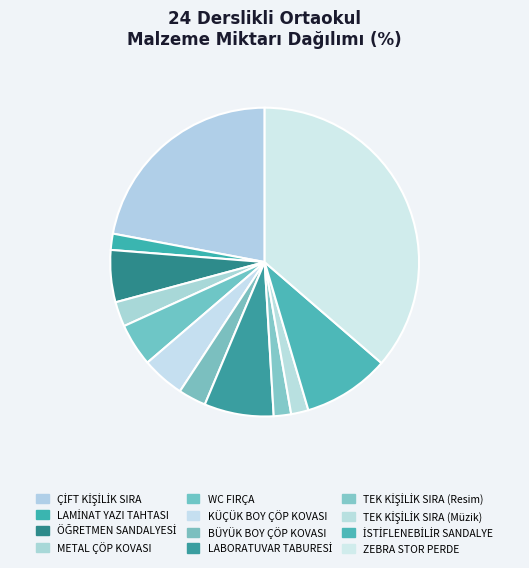

How many segments does this pie chart have?

12